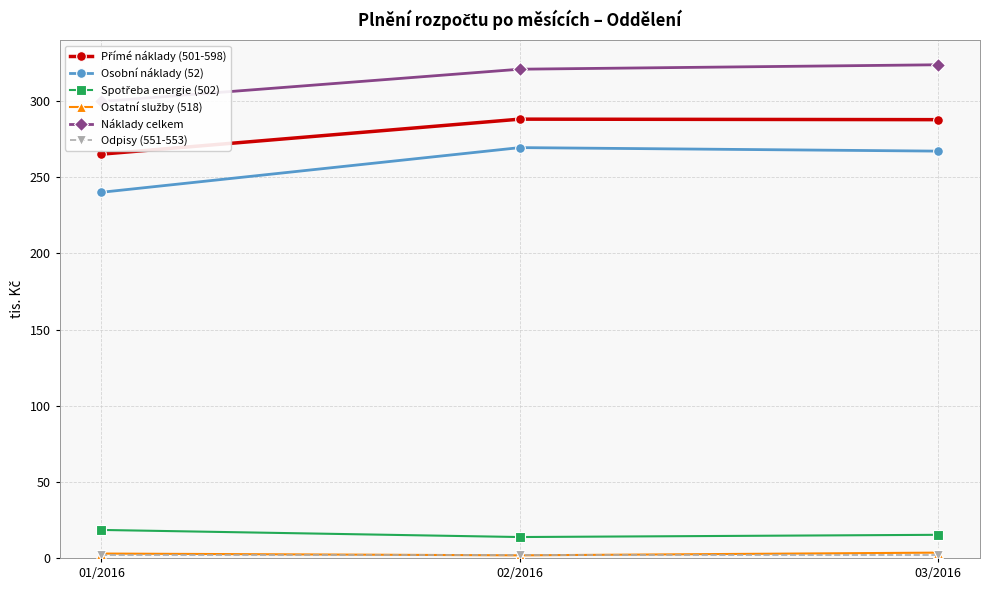

Reading right to left, what are all the values shown in this chart?

Přímé náklady (501-598): 03/2016=287.8	02/2016=288.1	01/2016=265.1
Osobní náklady (52): 03/2016=267.1	02/2016=269.4	01/2016=240.1
Spotřeba energie (502): 03/2016=15.2	02/2016=13.7	01/2016=18.4
Ostatní služby (518): 03/2016=3.5	02/2016=1.7	01/2016=2.9
Náklady celkem: 03/2016=323.8	02/2016=320.9	01/2016=299.7
Odpisy (551-553): 03/2016=1.6	02/2016=1.6	01/2016=1.6